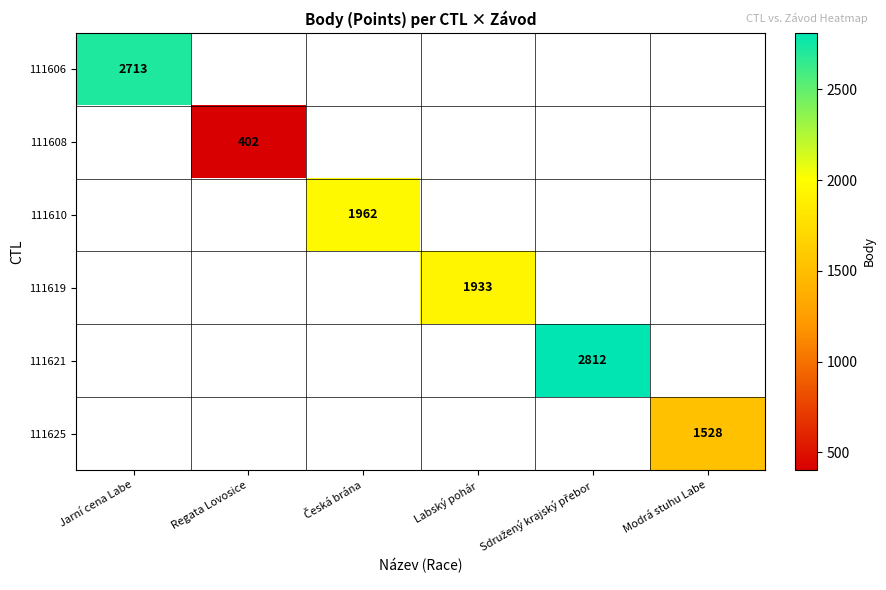

How many categories are shown in the chart?

6